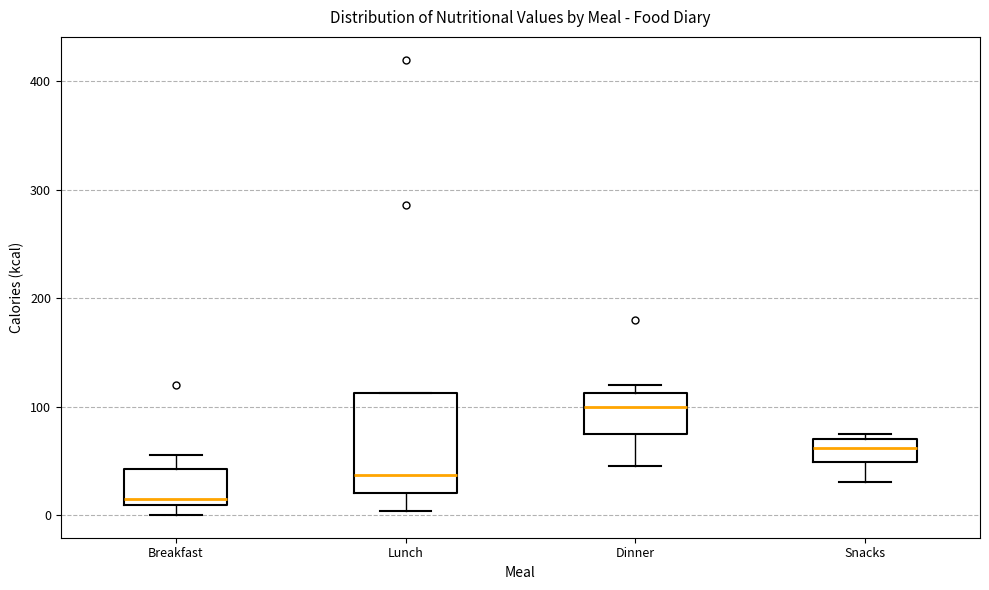

Reading left to right, transcribe this box plot: for each box, give where its median line is, the range the box spans, and where its two whiskers end, as read against the y-axis. The values are not printed on the chart, so give them approximately, as read against the axis.

Breakfast: median 20, box 10 to 40, whiskers 0 to 60
Lunch: median 40, box 20 to 110, whiskers 0 to 110
Dinner: median 100, box 80 to 110, whiskers 50 to 120
Snacks: median 60, box 50 to 70, whiskers 30 to 80